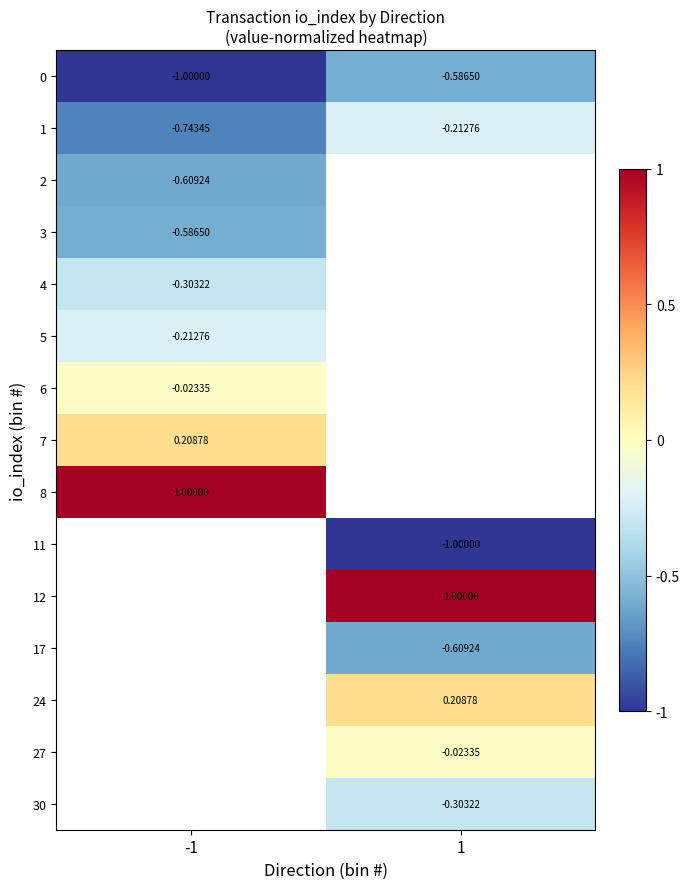

At how many categories does at least one series exceed 0?

2